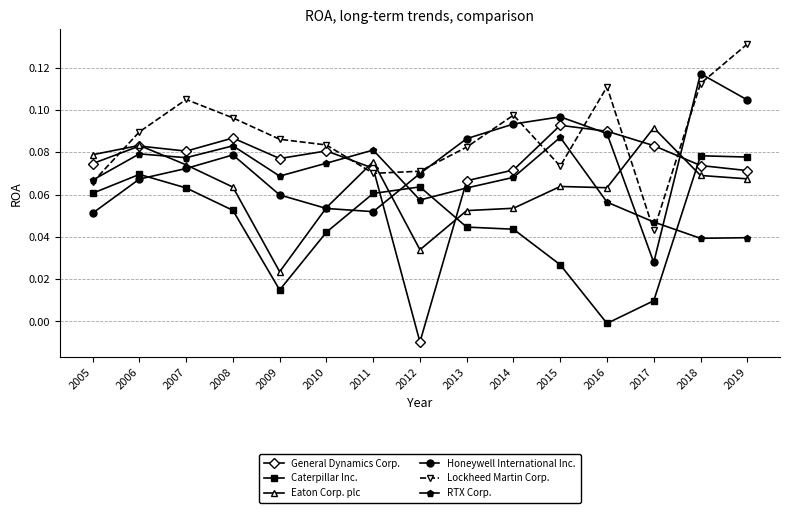

Which series has the widest spread of values?

General Dynamics Corp.